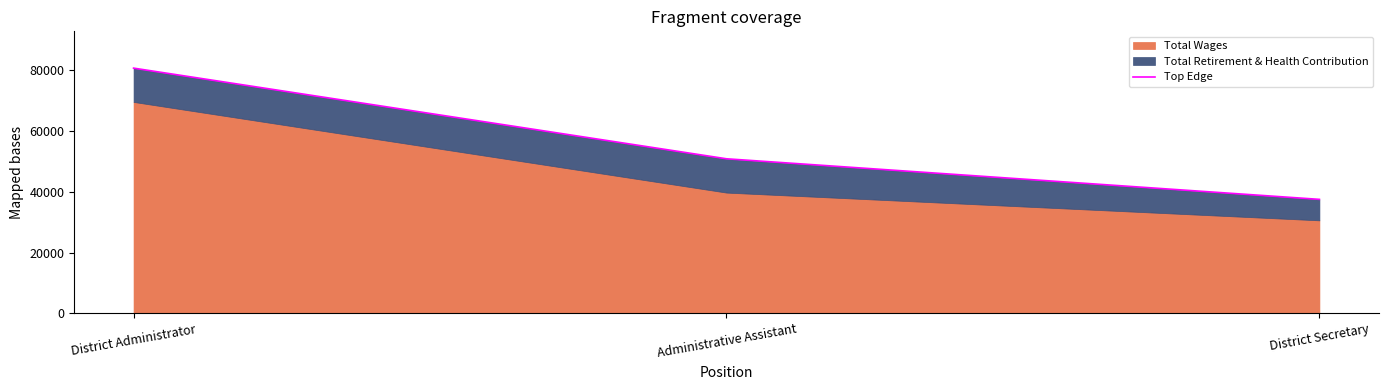

The value at District Administrator is 117107. True or false?

False